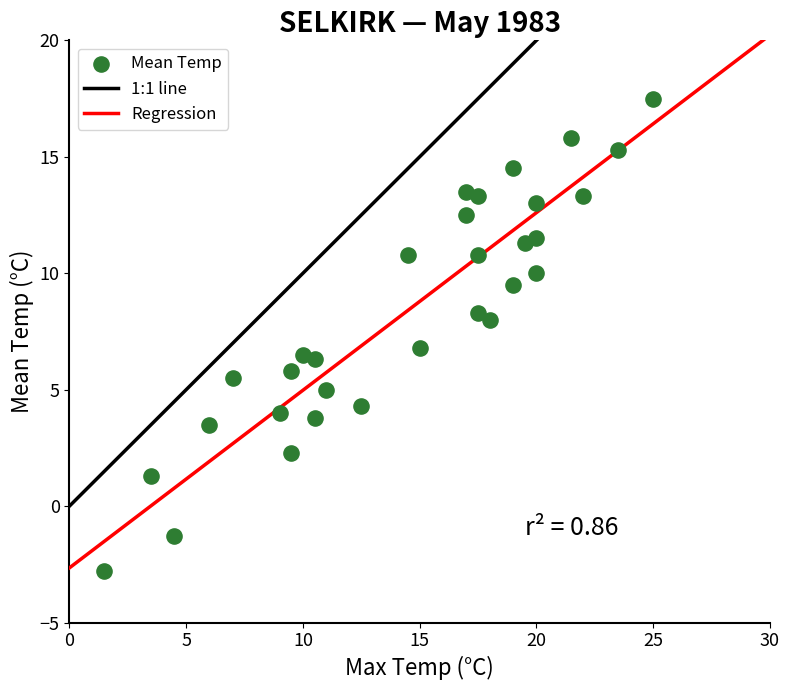

What is the range of X values (max minus min)?

23.5